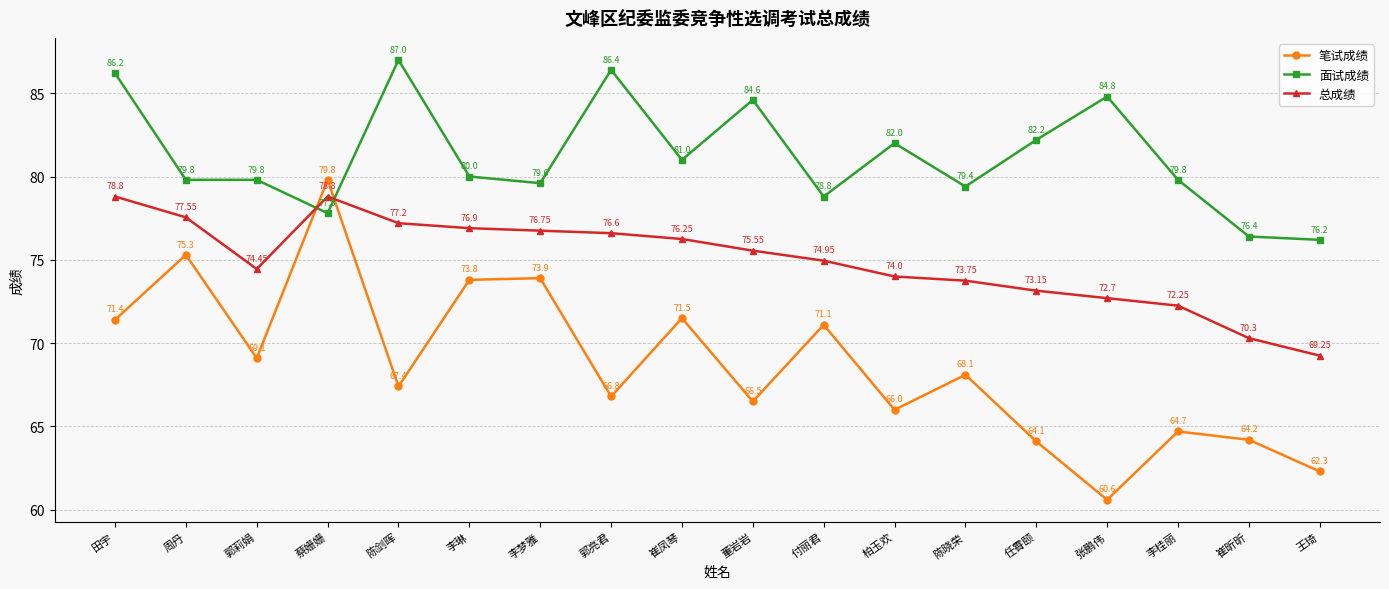

What is the label of the 9th point from the left?

崔凤琴